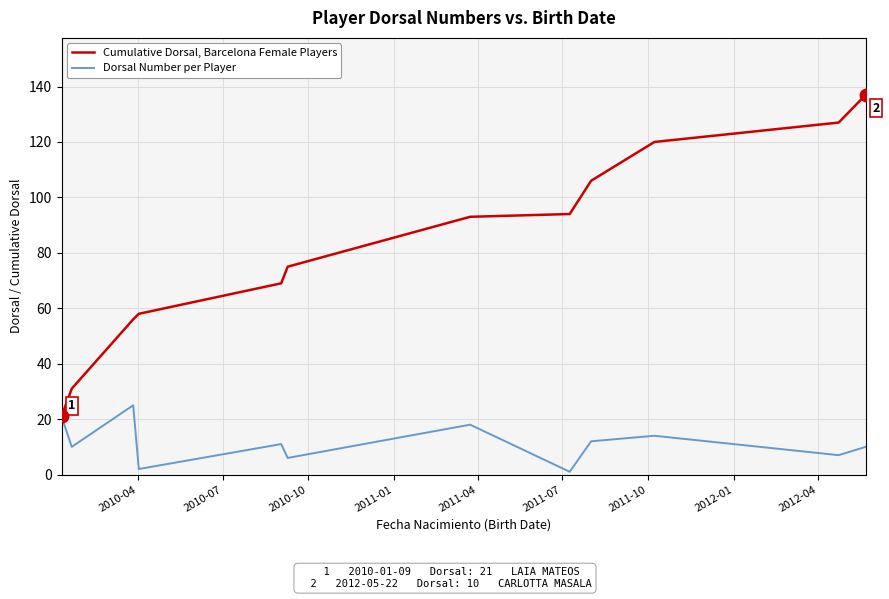

List the series in order of their overall mean, highest first.

Cumulative Dorsal, Barcelona Female Players, Dorsal Number per Player